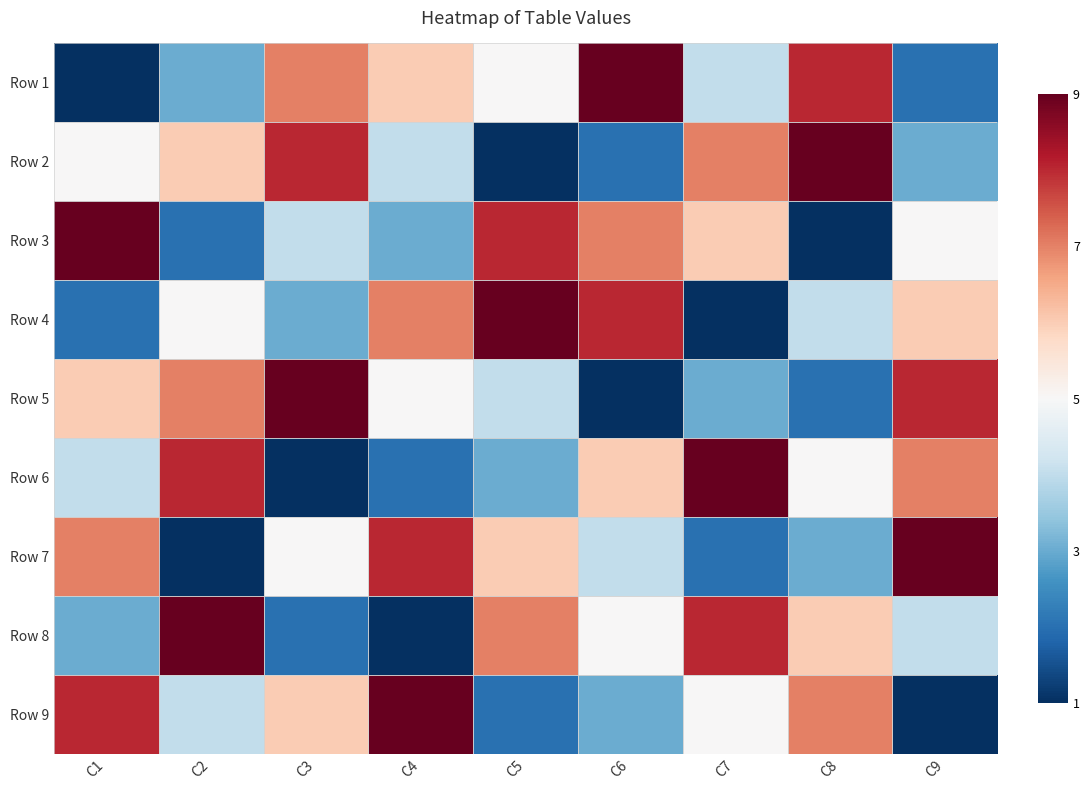

At which category is the sum across all series the highest?

C1